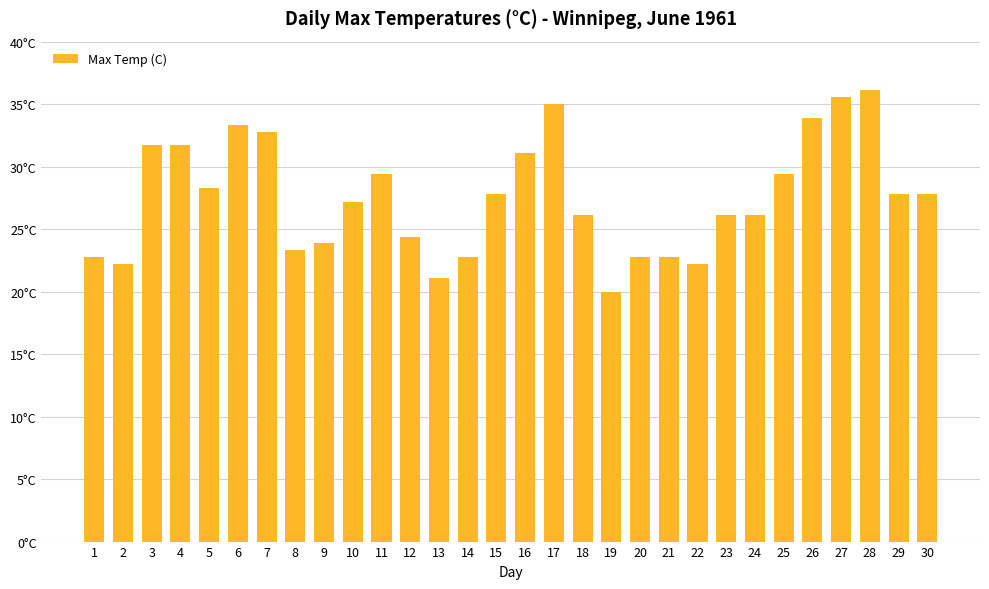

The value at 25 is 29.4. True or false?

True